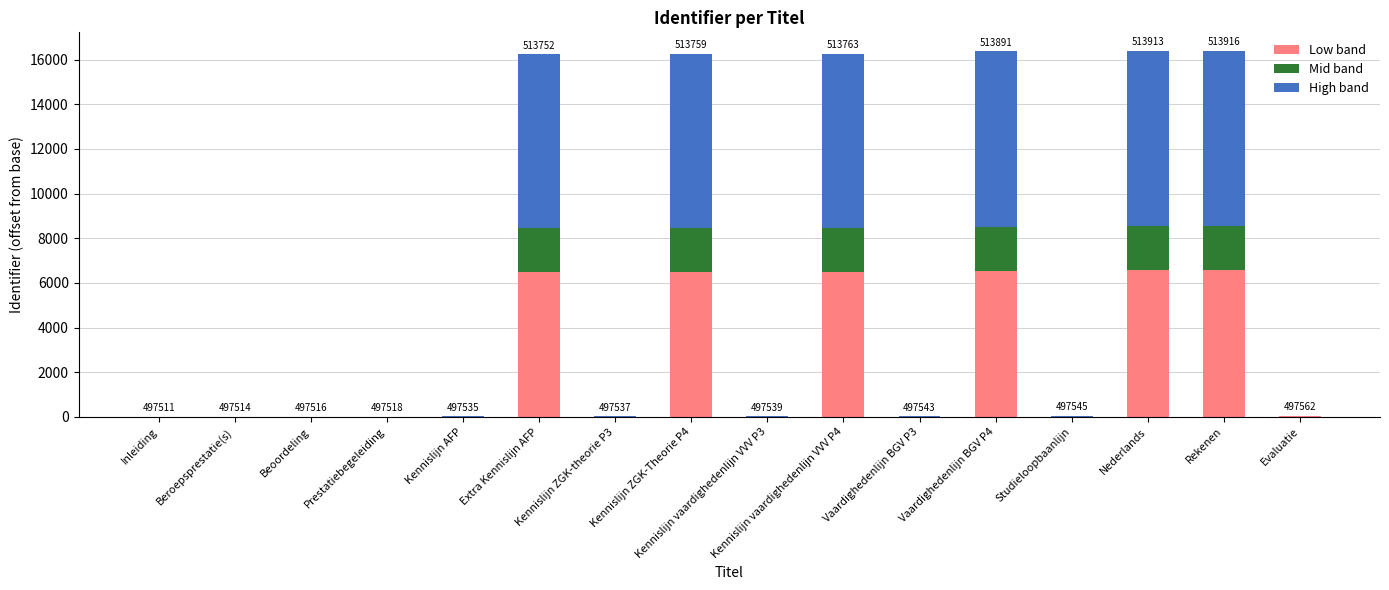

What is the value of the Low band bar at the 16th from the left?

20.4